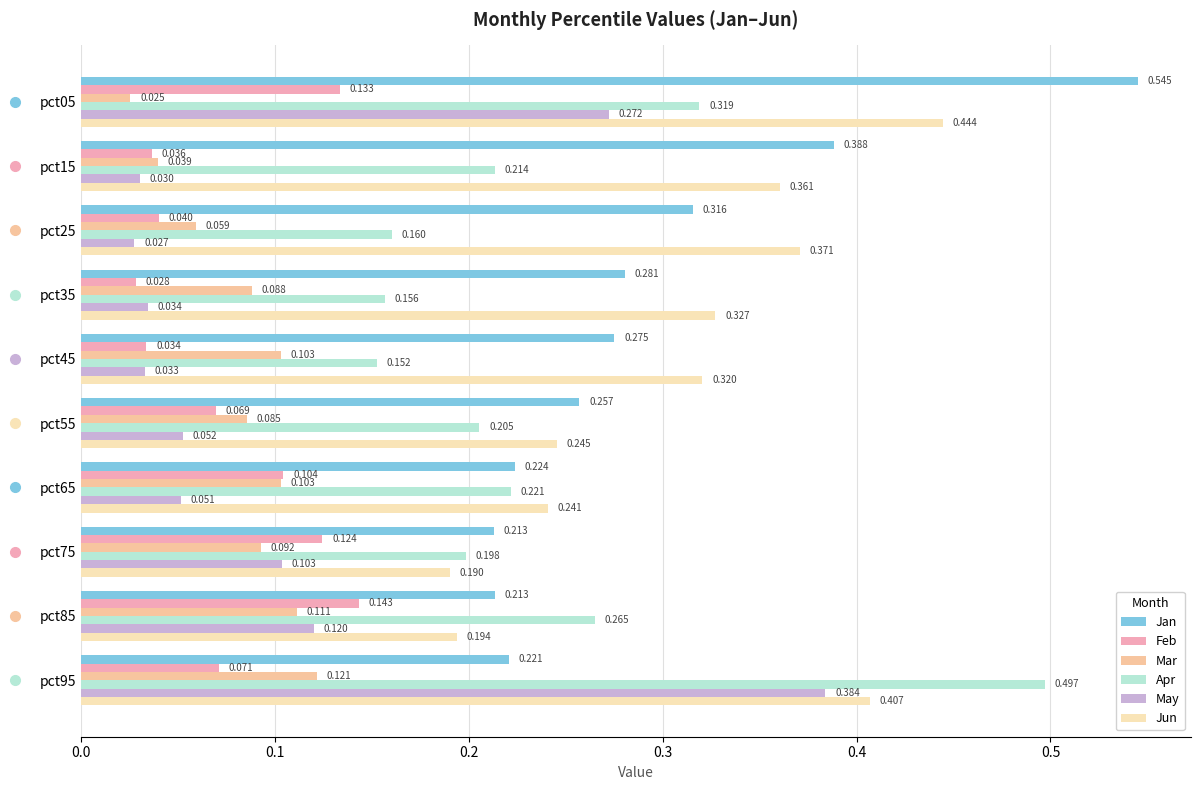

At how many categories does at least one series exceed 0?

10